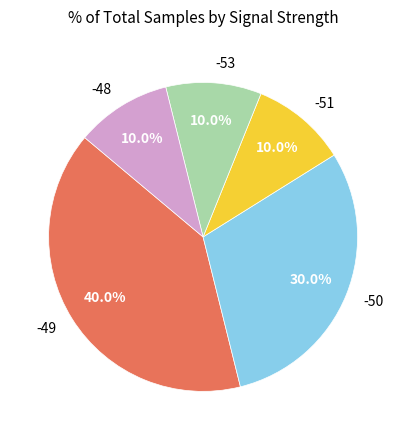

Which category has the biggest portion of the pie?

-49